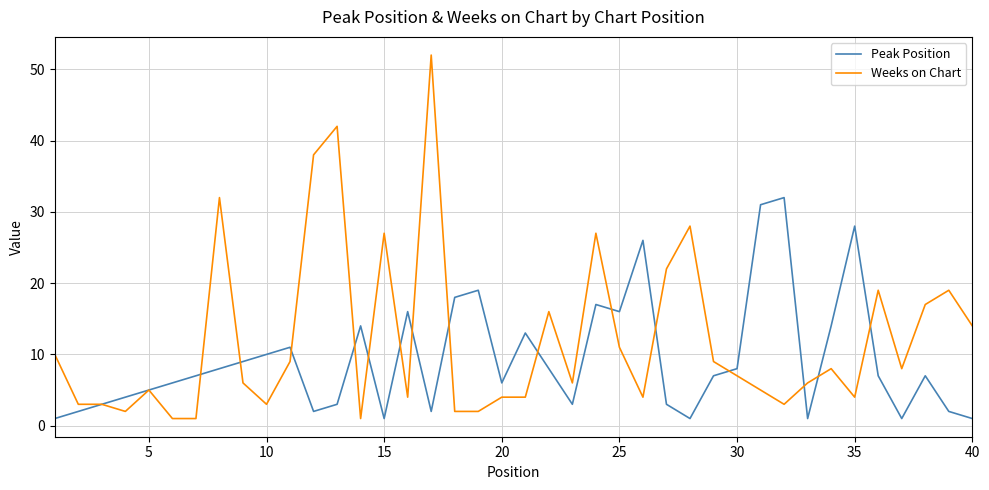

Which series has the largest range (max minus min)?

Weeks on Chart